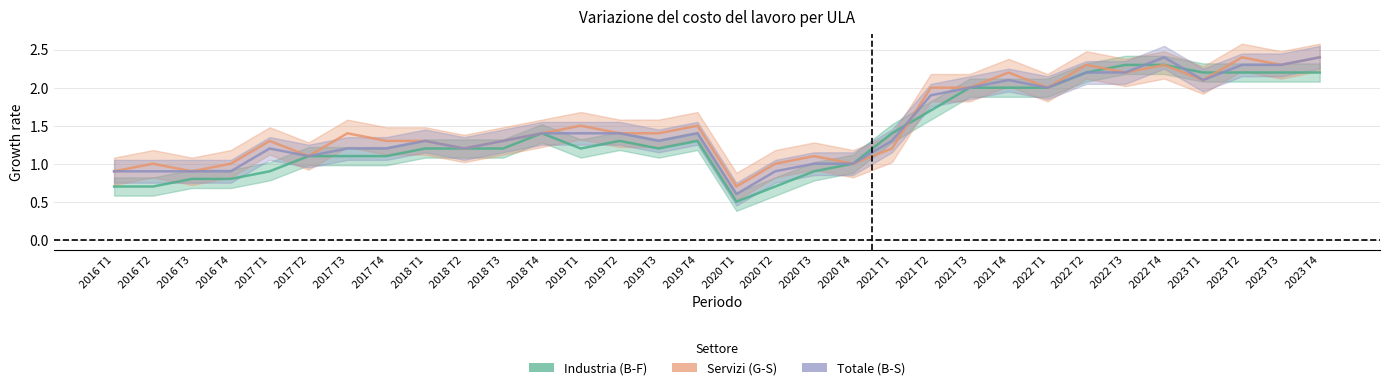

List the series in order of their overall mean, highest first.

Servizi (G-S), Totale (B-S), Industria (B-F)